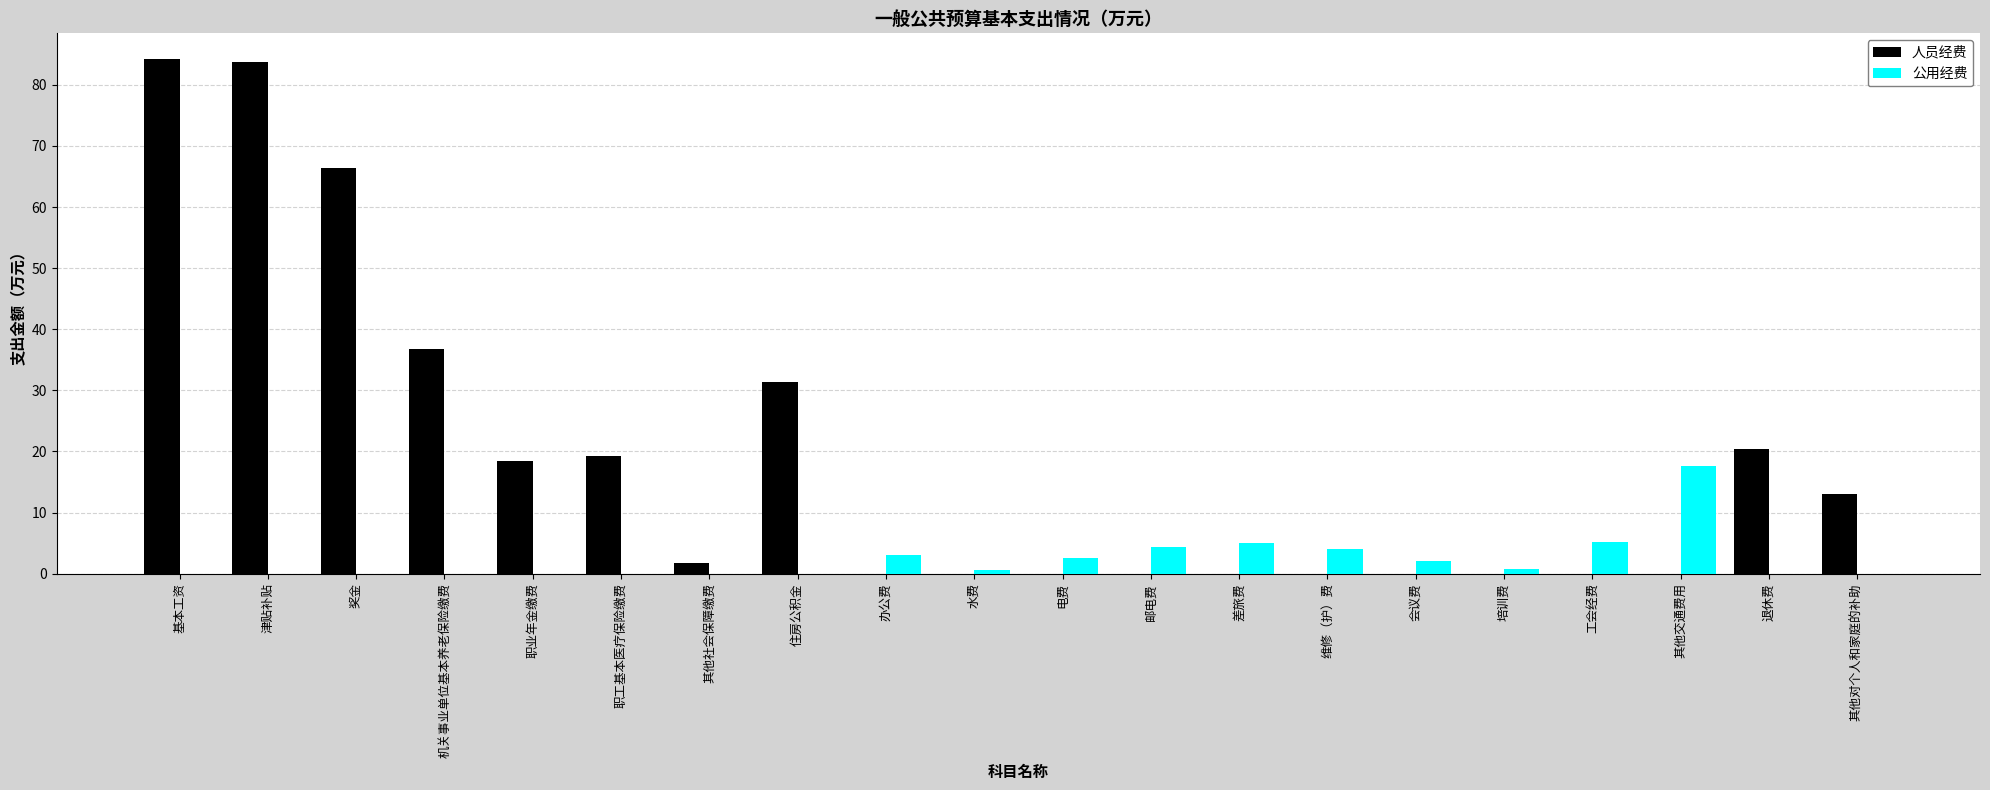

Between 退休费 and 其他对个人和家庭的补助, which series saw the biggest shift?

人员经费